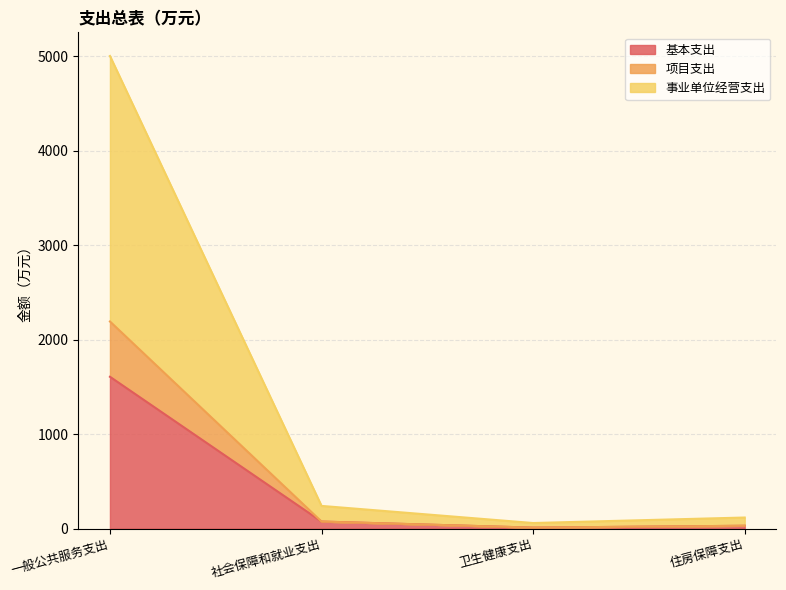

What position from the right is 一般公共服务支出?

4